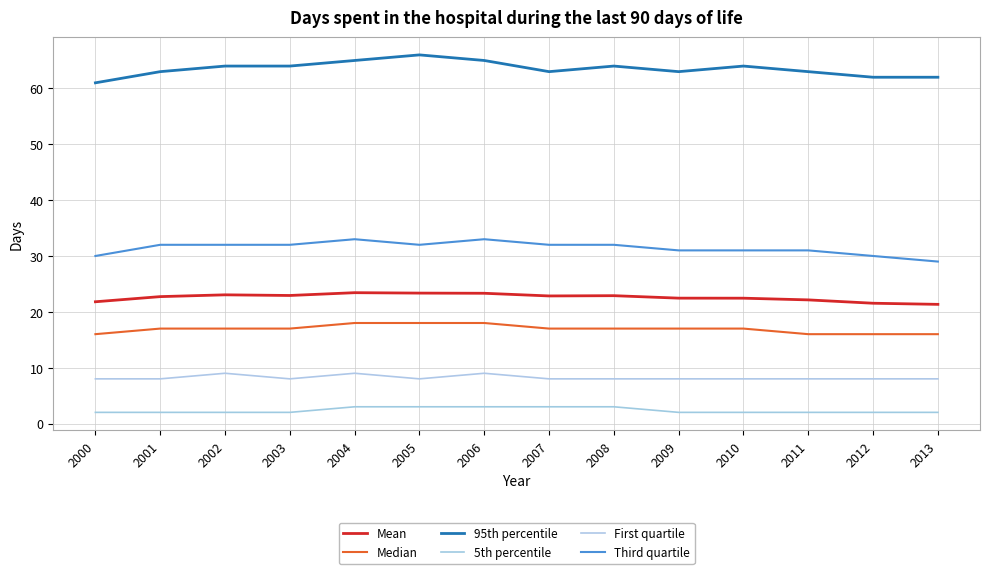

How many series are shown in this chart?

6